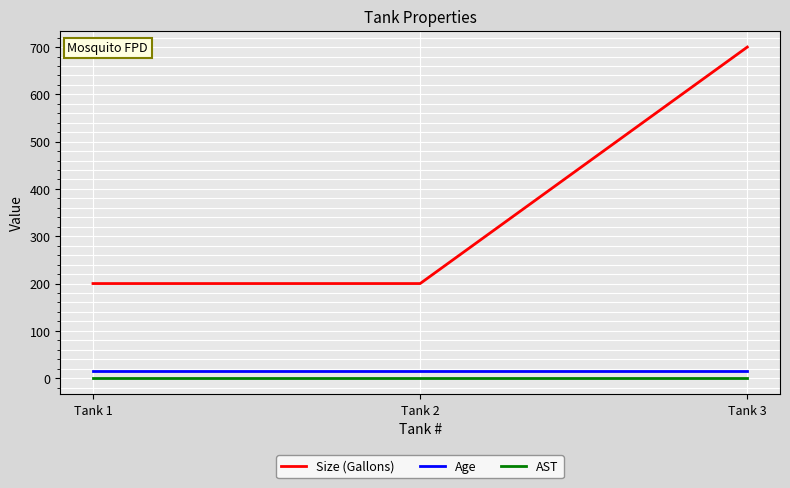

Which category has the highest value across all series?

Tank 3